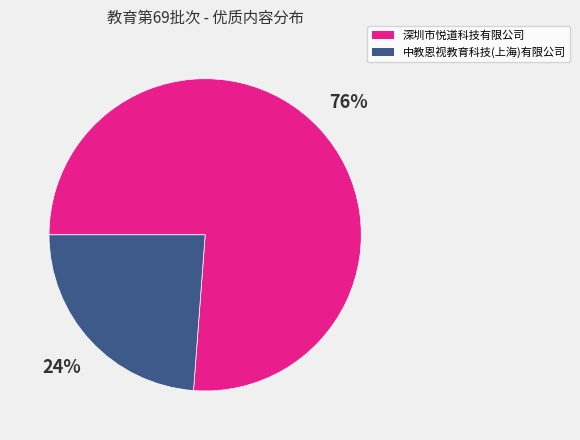

Combined, do 中教恩视教育科技(上海)有限公司 and 深圳市悦道科技有限公司 account for over 50%?

Yes